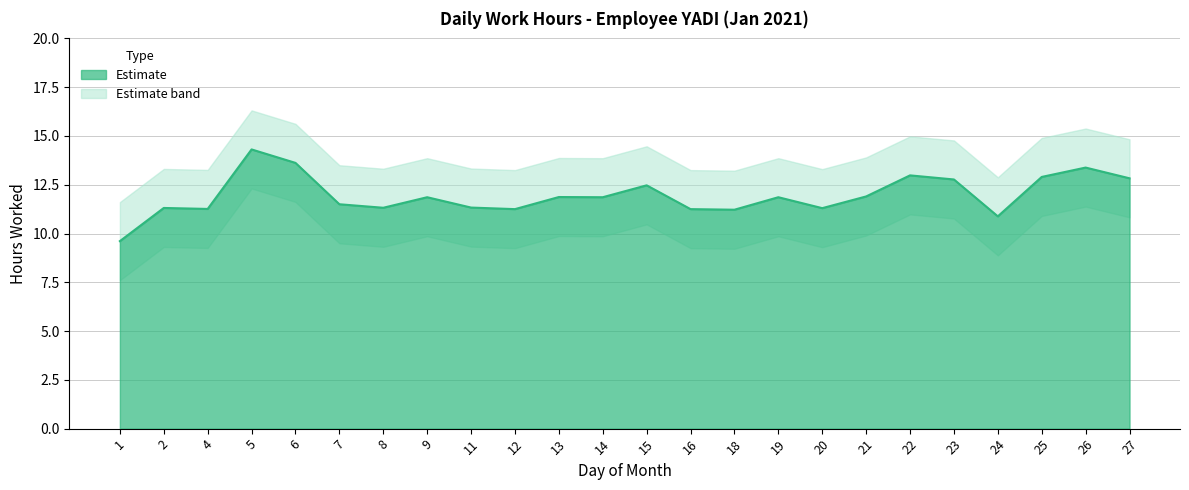

What is the sum of the Lower Band values at 25 and 13?

20.8